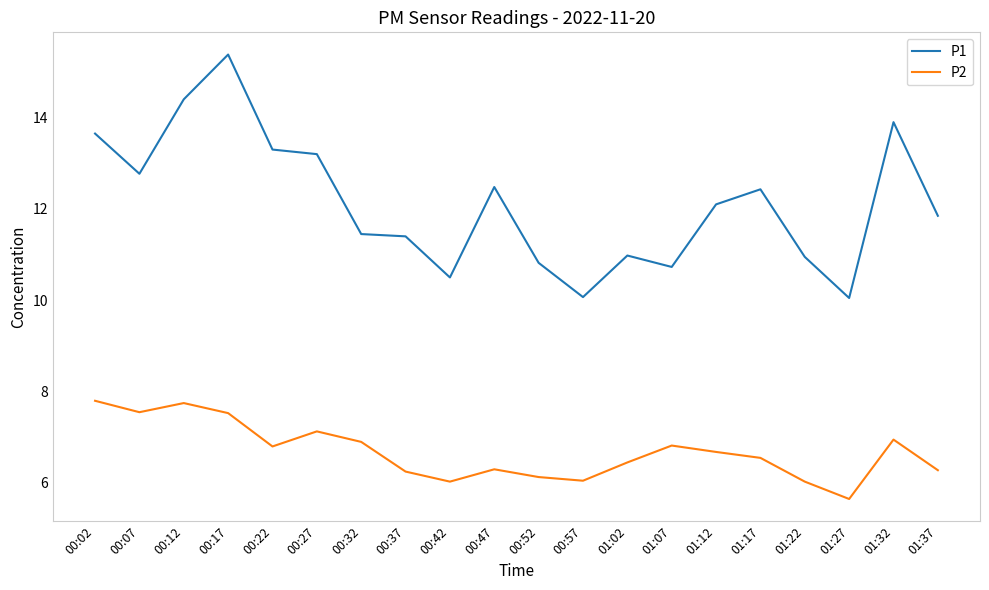

Count the number of data series in this chart.

2